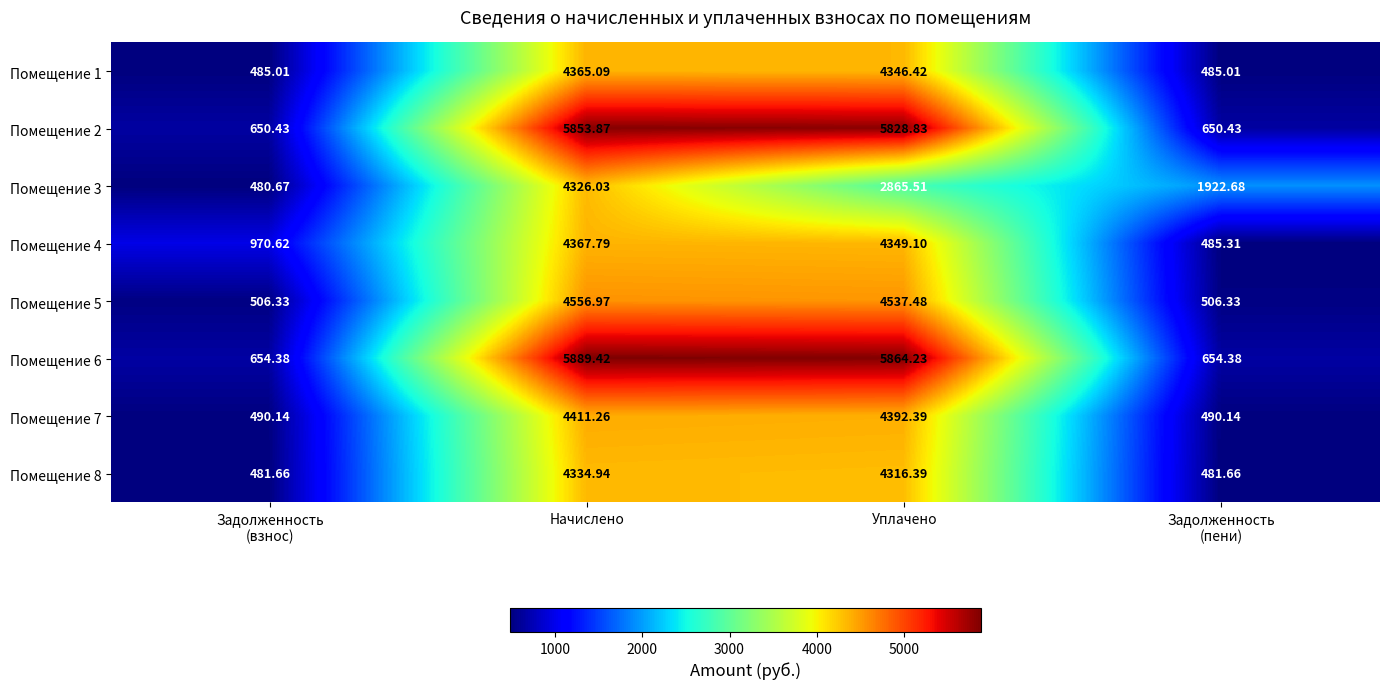

What is the spread (max minus min) of values at Уплачено?

2998.7